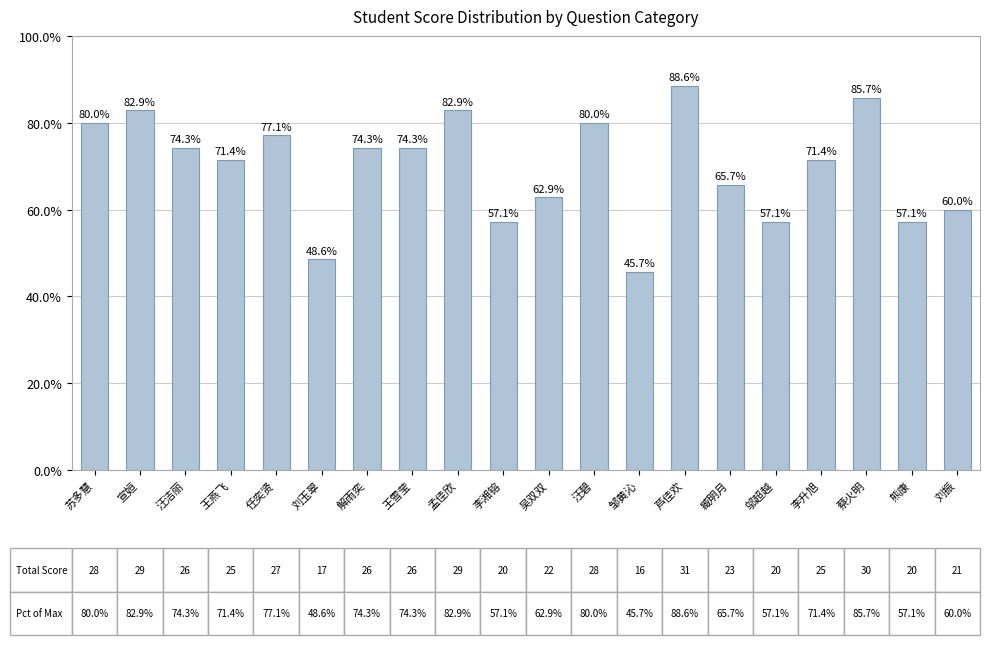

Reading left to right, what are all the values shown in this chart?

80.0	82.9	74.3	71.4	77.1	48.6	74.3	74.3	82.9	57.1	62.9	80.0	45.7	88.6	65.7	57.1	71.4	85.7	57.1	60.0